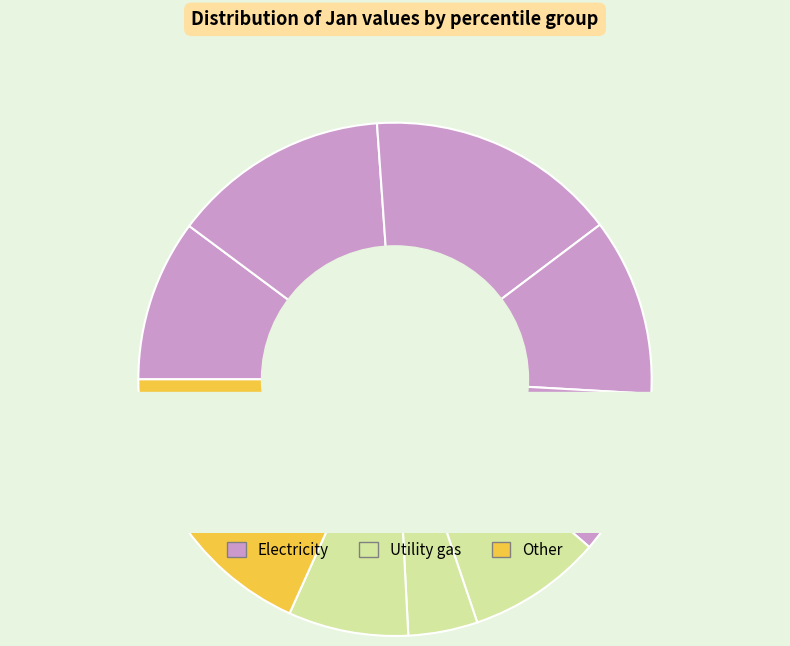

What is the change in value from pct05 to pct25?

+0.1